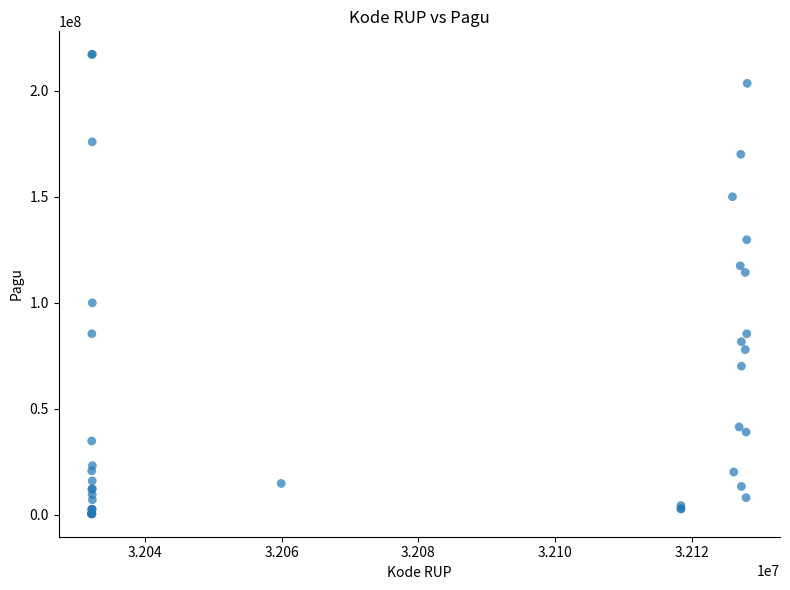

What Y value in the scatter plot is closest to 108830000?

114296000